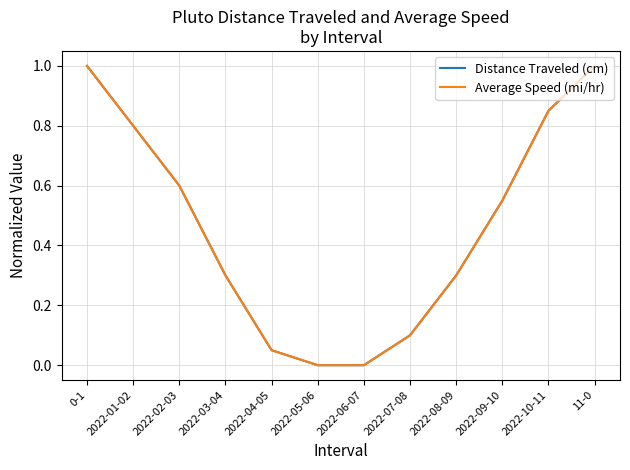

Does the chart have visible grid lines?

Yes